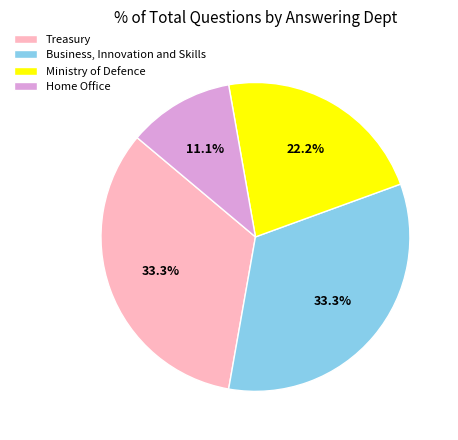

What is the total percentage of Business, Innovation and Skills and Treasury?

66.7%